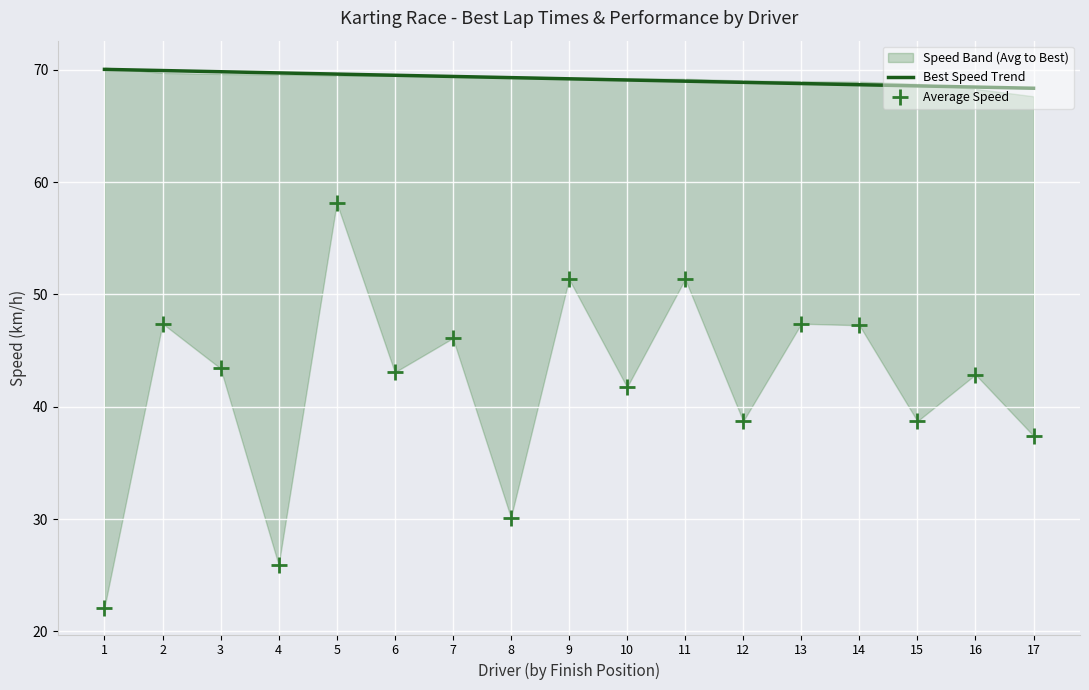

Which series contains the highest Y value?

Best Speed Trend